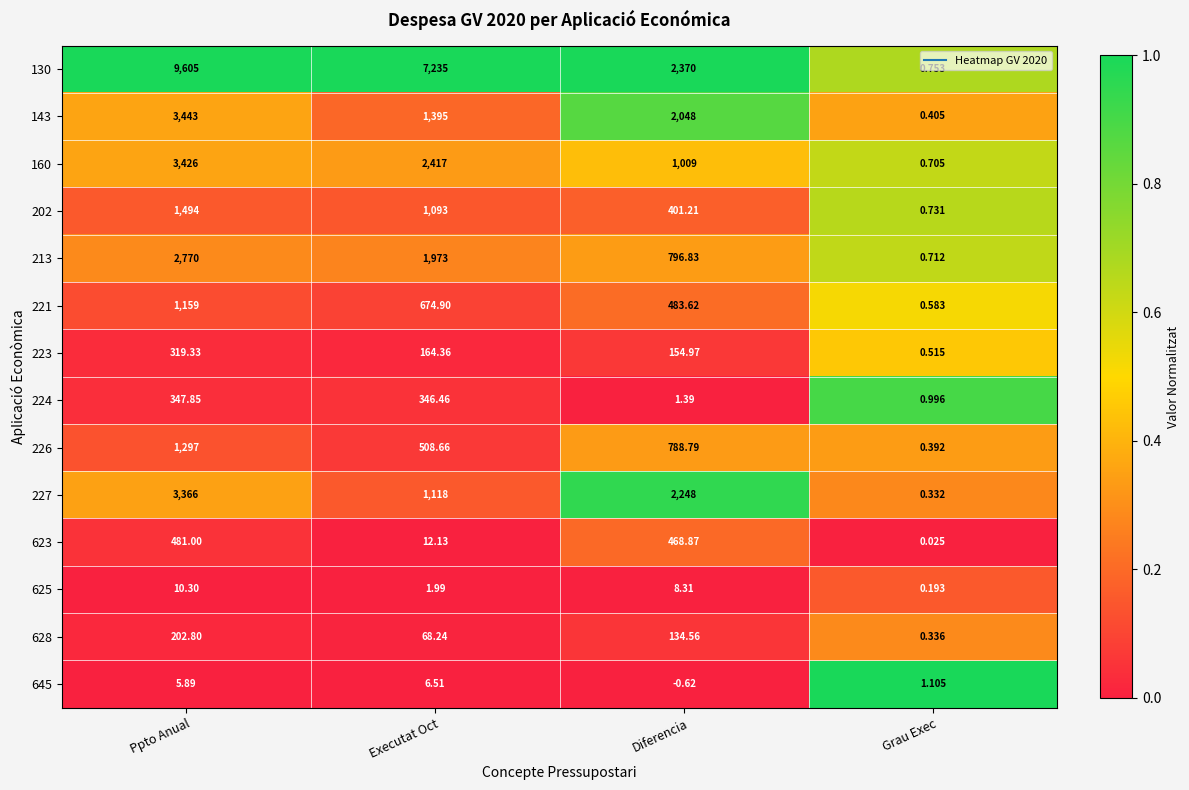

Rank the series at Diferencia from lowest to highest value.

645, 224, 625, 628, 223, 202, 623, 221, 226, 213, 160, 143, 227, 130